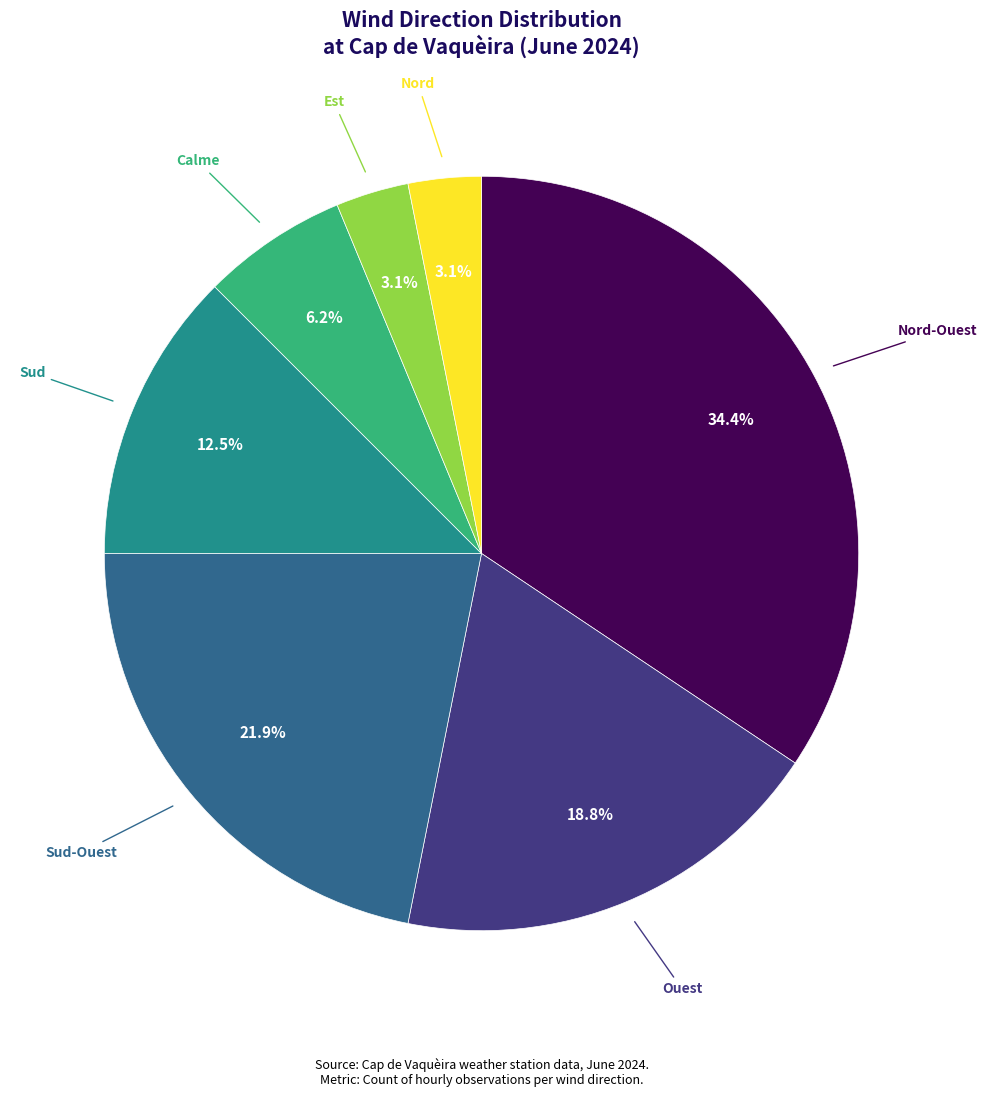

Is there a majority slice in this chart?

No